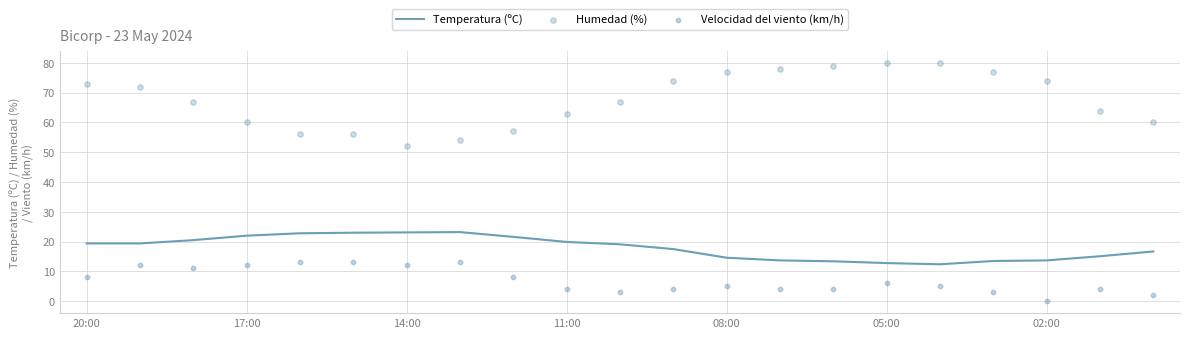

Is the value of Humedad (%) at 20:00 greater than the value of Velocidad del viento (km/h) at 8?

Yes